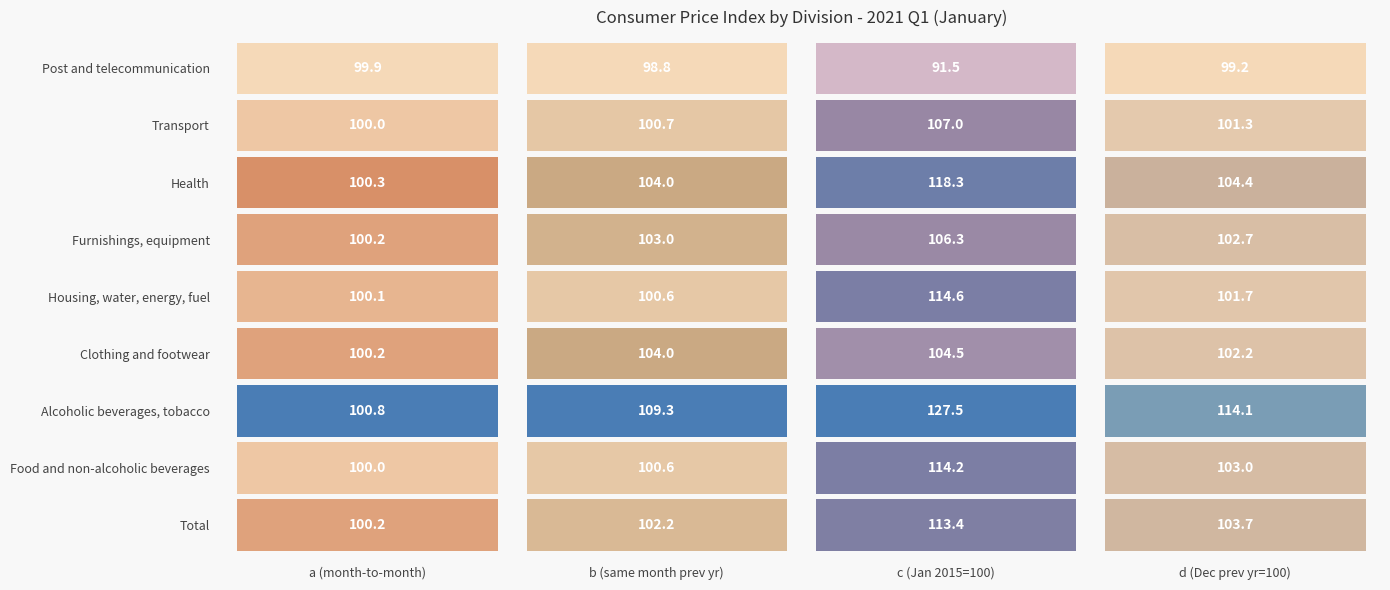

Is it true that Housing, water, energy, fuel equals 174.7 at 1?

False